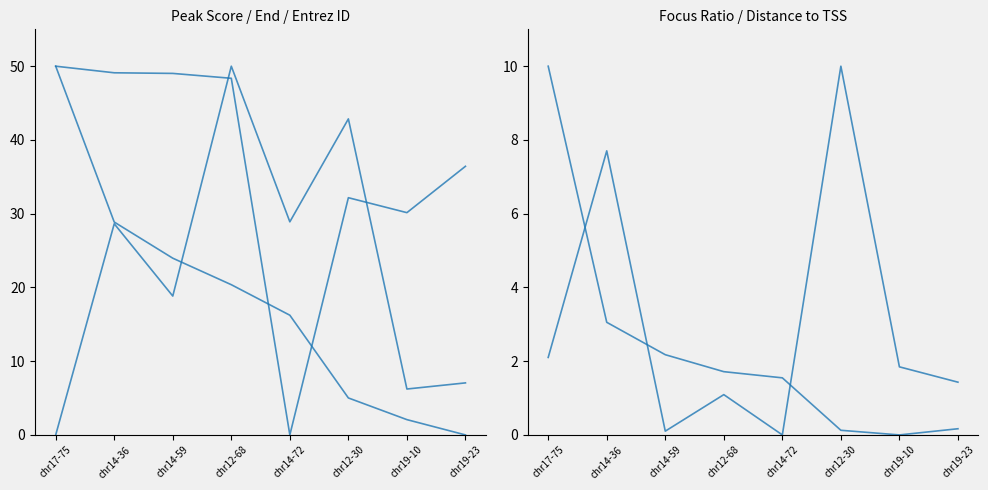

How many data points does each series have?

8